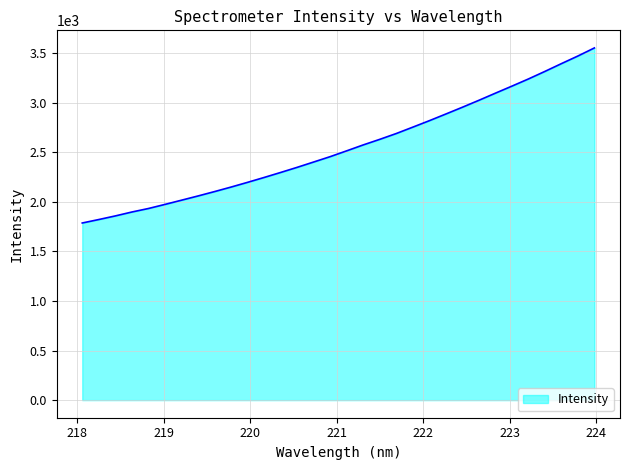

What is the greatest value displayed?

3551.5